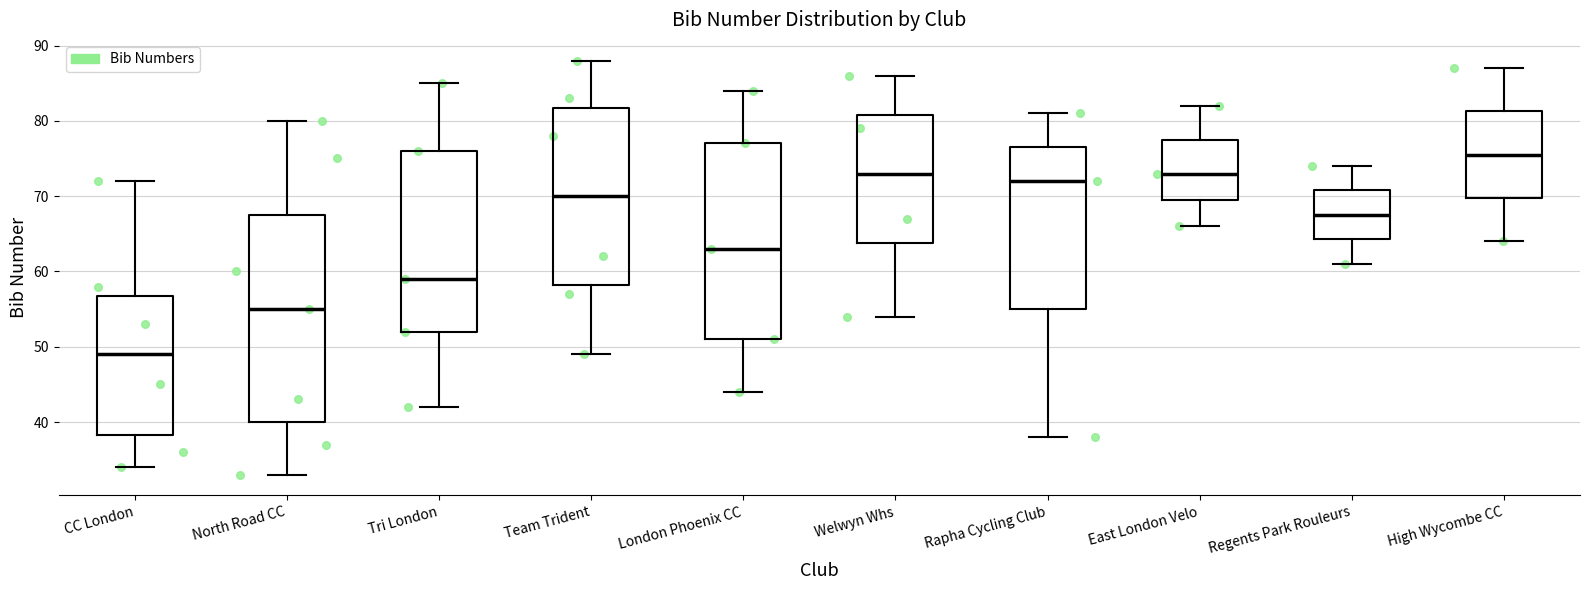

Comparing the boxes themselves (not the whiskers), which one is the tallest?

North Road CC